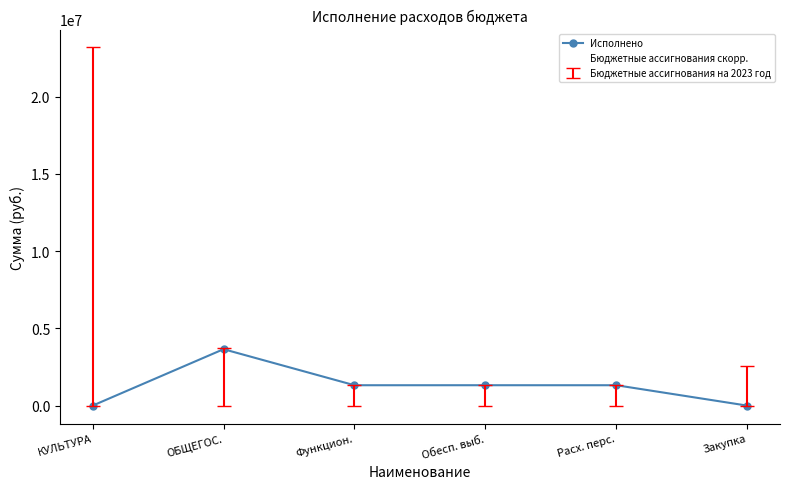

Read the Бюджетные ассигнования скорр. value at Функцион..

1319200.0